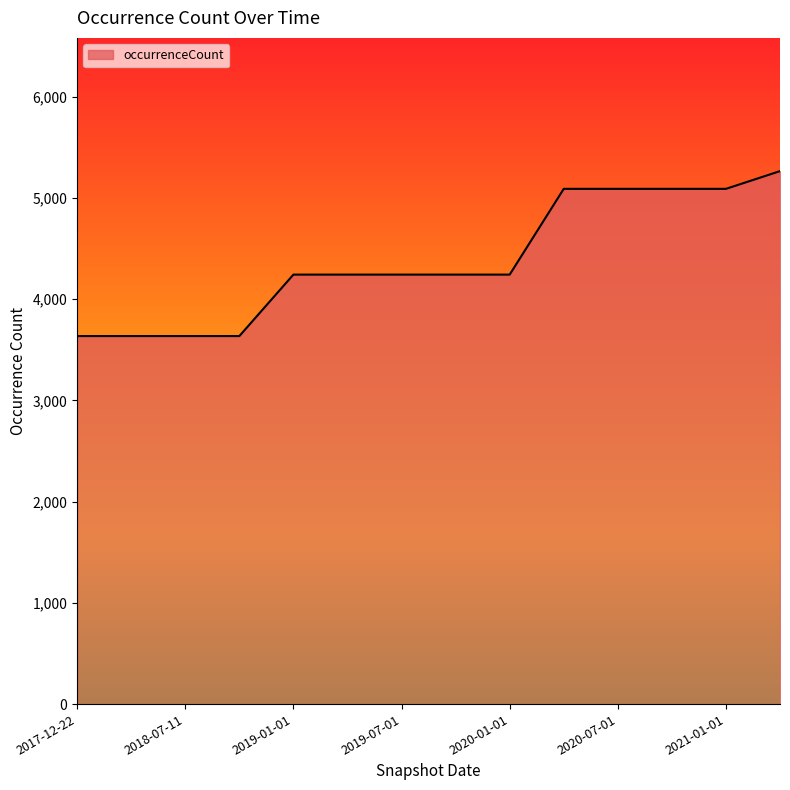

What is the difference between the maximum and minimum values?

1629